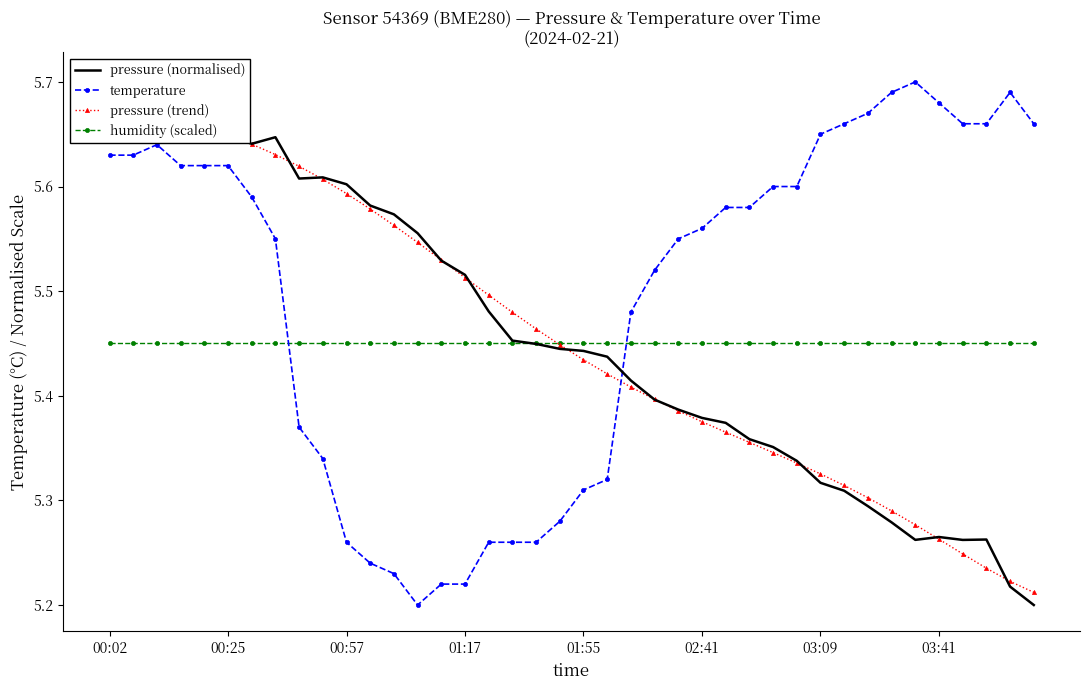

At how many categories does at least one series exceed 5?

40